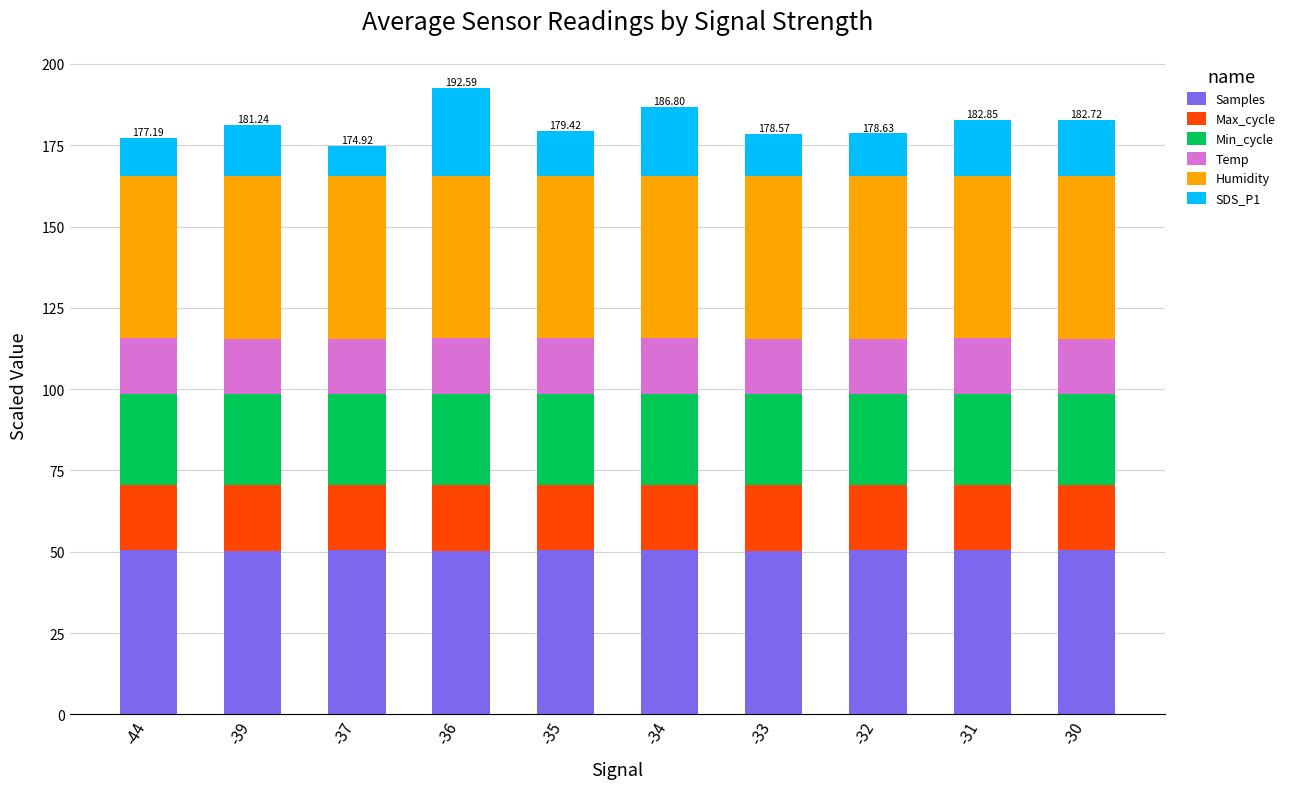

What is the total value across all series at -32?

178.6